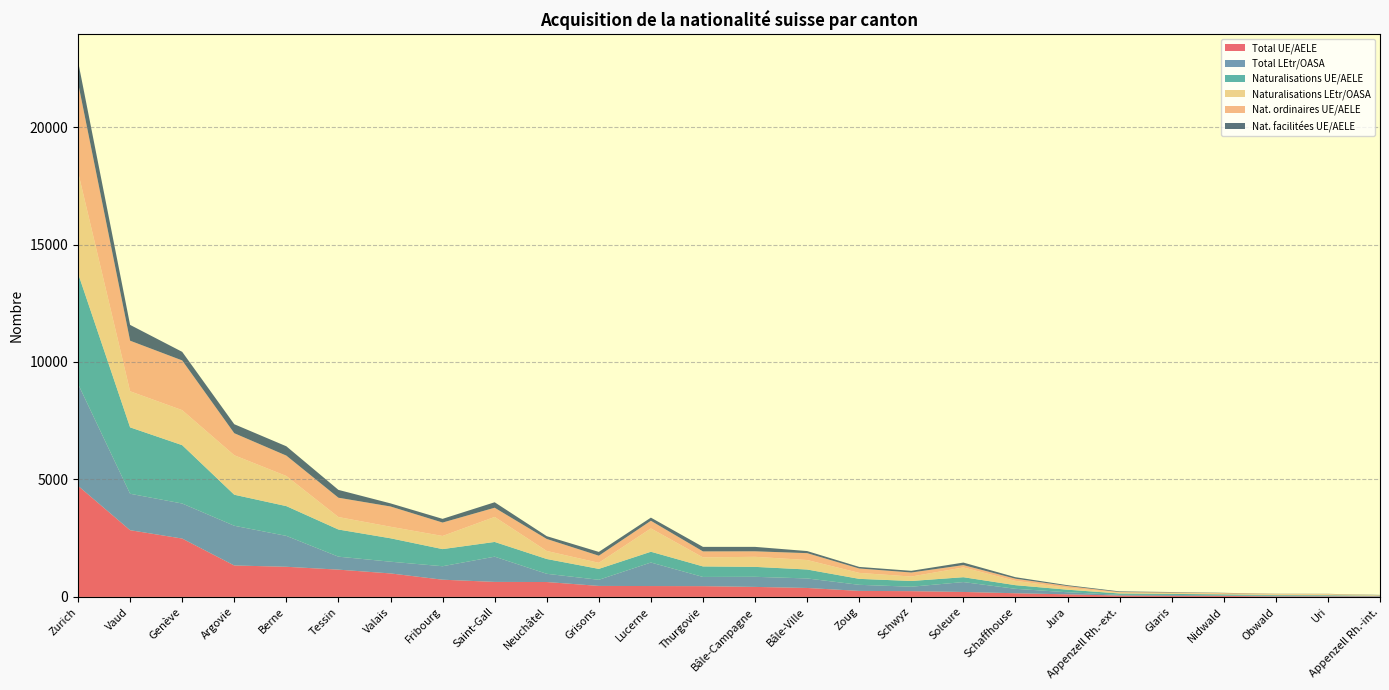

Reading left to right, extract all data points from this chart.

Total UE/AELE: Appenzell Rh.-ext.=57	Appenzell Rh.-int.=15	Argovie=1338	Bâle-Campagne=426	Bâle-Ville=381	Berne=1283	Fribourg=733	Genève=2484	Glaris=48	Grisons=468	Jura=110	Lucerne=463	Neuchâtel=634	Nidwald=43	Obwald=22	Saint-Gall=639	Schaffhouse=156	Schwyz=245	Soleure=211	Tessin=1161	Thurgovie=458	Uri=20	Valais=1000	Vaud=2840	Zoug=256	Zurich=4729
Total LEtr/OASA: Appenzell Rh.-ext.=32	Appenzell Rh.-int.=20	Argovie=1691	Bâle-Campagne=430	Bâle-Ville=405	Berne=1315	Fribourg=573	Genève=1492	Glaris=37	Grisons=261	Jura=88	Lucerne=1001	Neuchâtel=350	Nidwald=23	Obwald=35	Saint-Gall=1074	Schaffhouse=189	Schwyz=189	Soleure=421	Tessin=552	Thurgovie=392	Uri=36	Valais=499	Vaud=1551	Zoug=259	Zurich=4338
Naturalisations UE/AELE: Appenzell Rh.-ext.=57	Appenzell Rh.-int.=15	Argovie=1321	Bâle-Campagne=423	Bâle-Ville=381	Berne=1267	Fribourg=729	Genève=2484	Glaris=43	Grisons=464	Jura=109	Lucerne=459	Neuchâtel=630	Nidwald=43	Obwald=22	Saint-Gall=627	Schaffhouse=155	Schwyz=244	Soleure=207	Tessin=1156	Thurgovie=448	Uri=20	Valais=997	Vaud=2827	Zoug=254	Zurich=4708
Naturalisations LEtr/OASA: Appenzell Rh.-ext.=32	Appenzell Rh.-int.=20	Argovie=1680	Bâle-Campagne=428	Bâle-Ville=404	Berne=1282	Fribourg=559	Genève=1490	Glaris=37	Grisons=259	Jura=83	Lucerne=993	Neuchâtel=342	Nidwald=22	Obwald=34	Saint-Gall=1065	Schaffhouse=184	Schwyz=189	Soleure=416	Tessin=531	Thurgovie=385	Uri=35	Valais=491	Vaud=1535	Zoug=254	Zurich=4319
Nat. ordinaires UE/AELE: Appenzell Rh.-ext.=29	Appenzell Rh.-int.=5	Argovie=938	Bâle-Campagne=234	Bâle-Ville=292	Berne=868	Fribourg=571	Genève=2116	Glaris=24	Grisons=302	Jura=73	Lucerne=325	Neuchâtel=511	Nidwald=32	Obwald=15	Saint-Gall=391	Schaffhouse=91	Schwyz=172	Soleure=99	Tessin=822	Thurgovie=254	Uri=14	Valais=862	Vaud=2153	Zoug=187	Zurich=3796
Nat. facilitées UE/AELE: Appenzell Rh.-ext.=28	Appenzell Rh.-int.=10	Argovie=383	Bâle-Campagne=189	Bâle-Ville=89	Berne=397	Fribourg=158	Genève=366	Glaris=19	Grisons=162	Jura=36	Lucerne=134	Neuchâtel=119	Nidwald=11	Obwald=7	Saint-Gall=233	Schaffhouse=64	Schwyz=72	Soleure=108	Tessin=334	Thurgovie=193	Uri=6	Valais=133	Vaud=673	Zoug=67	Zurich=912